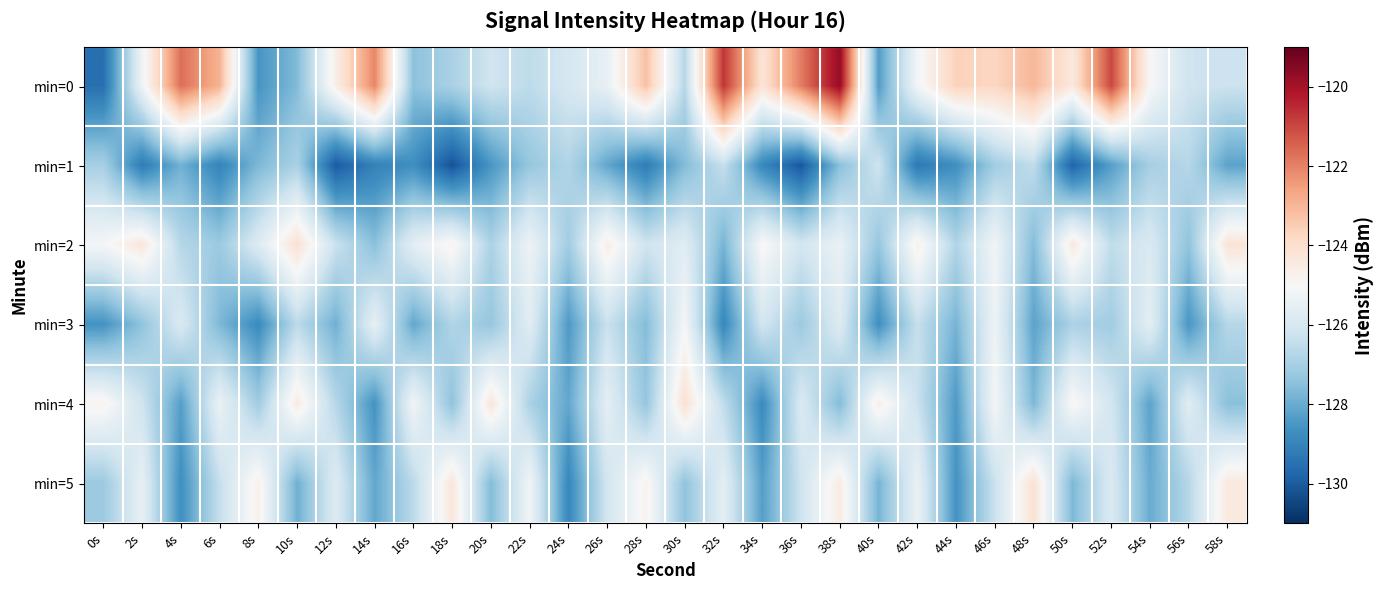

Which has a higher value, 12s or 46s?

46s